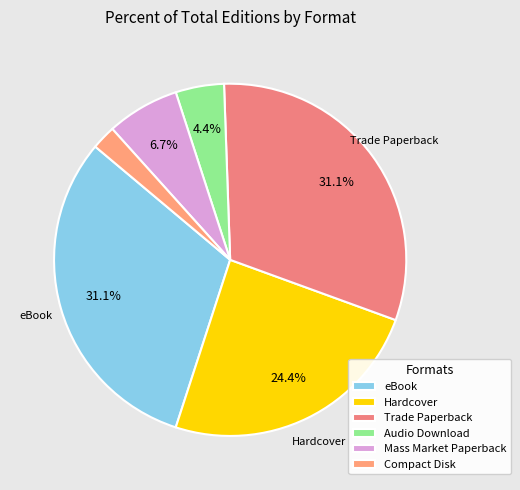

To the nearest percent, what is the difference between the largest and smallest slice percentages?

29%